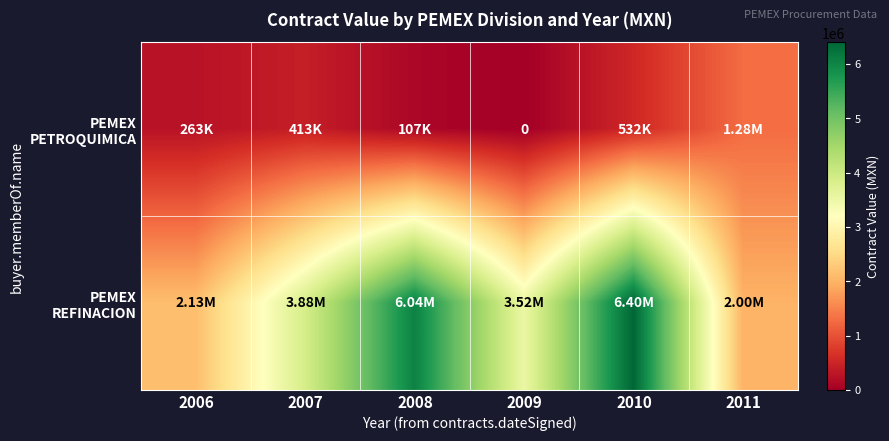

Which series has the widest spread of values?

PEMEX REFINACION